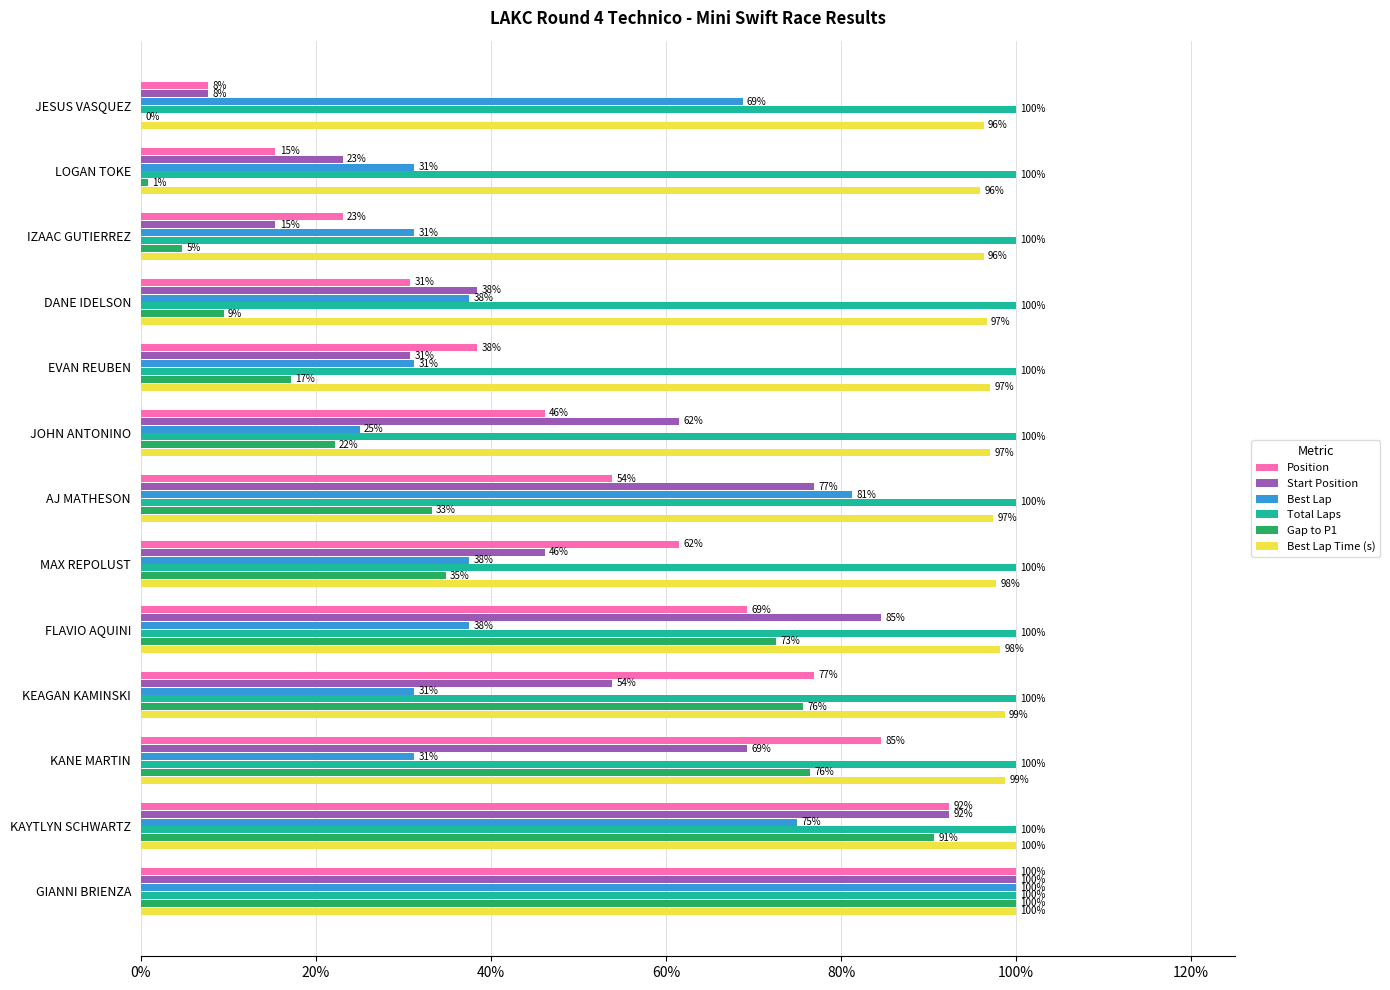

What are all the series names shown in the legend?

Position, Start Position, Best Lap, Total Laps, Gap to P1, Best Lap Time (s)